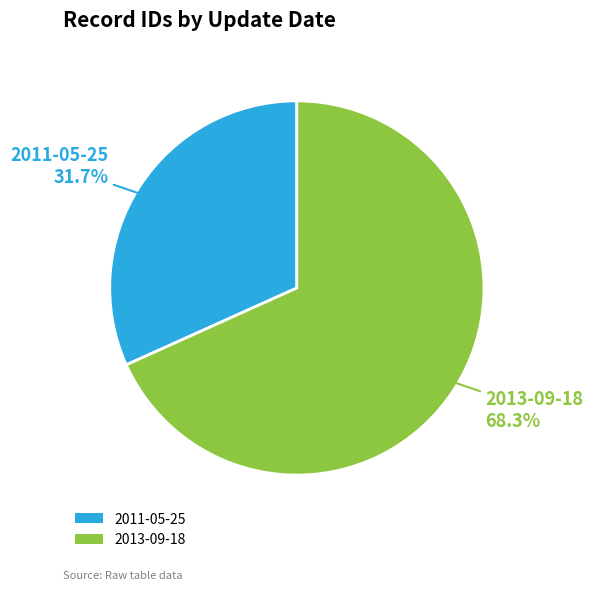

What is the smallest slice in the pie chart?

2011-05-25